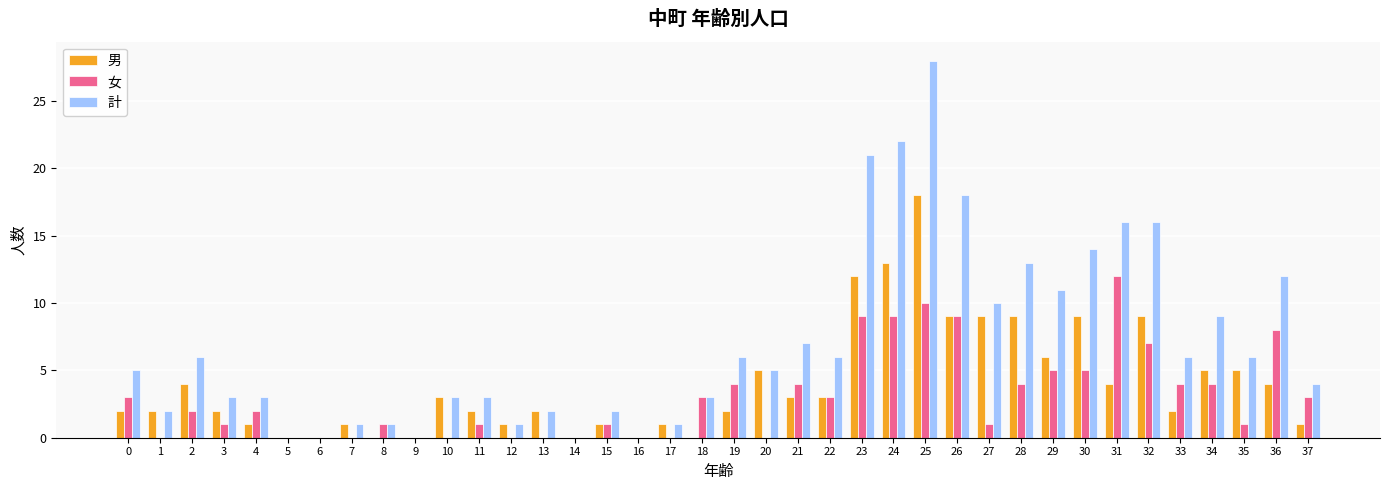

True or false: 計 has a value of 3 at 3.

True